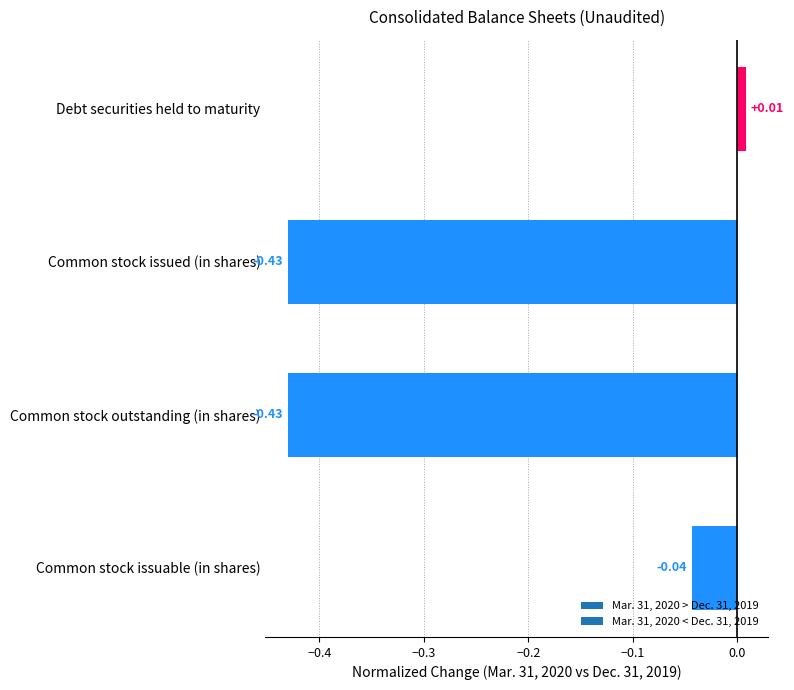

Where is the data nearest to the value 0?

Debt securities held to maturity